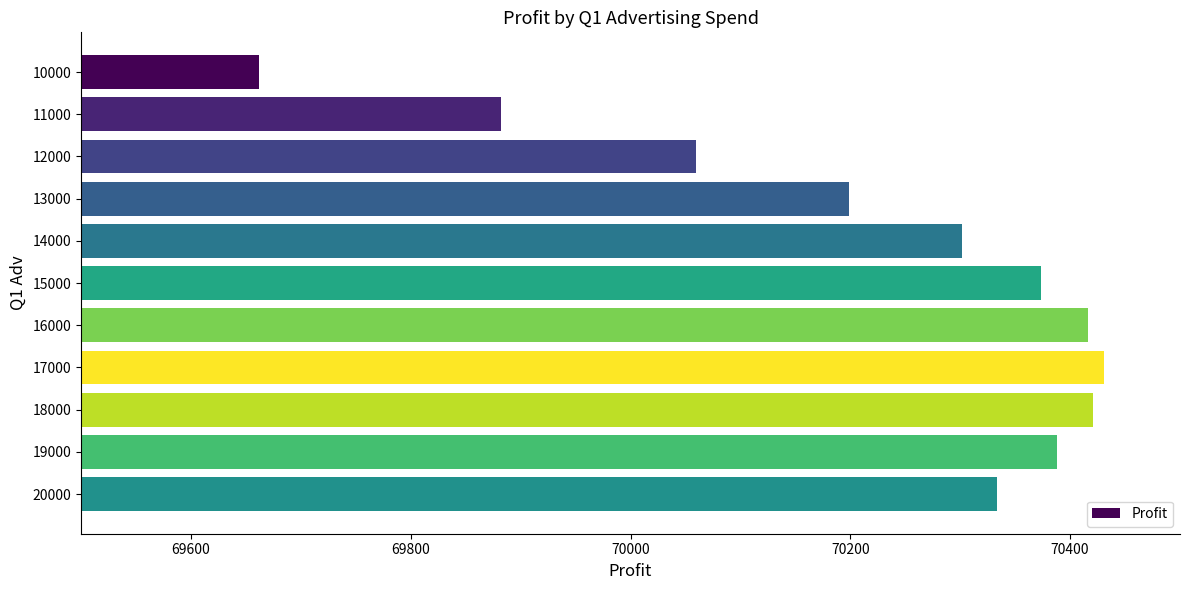

What is the value of the 10th bar from the top?

70388.0